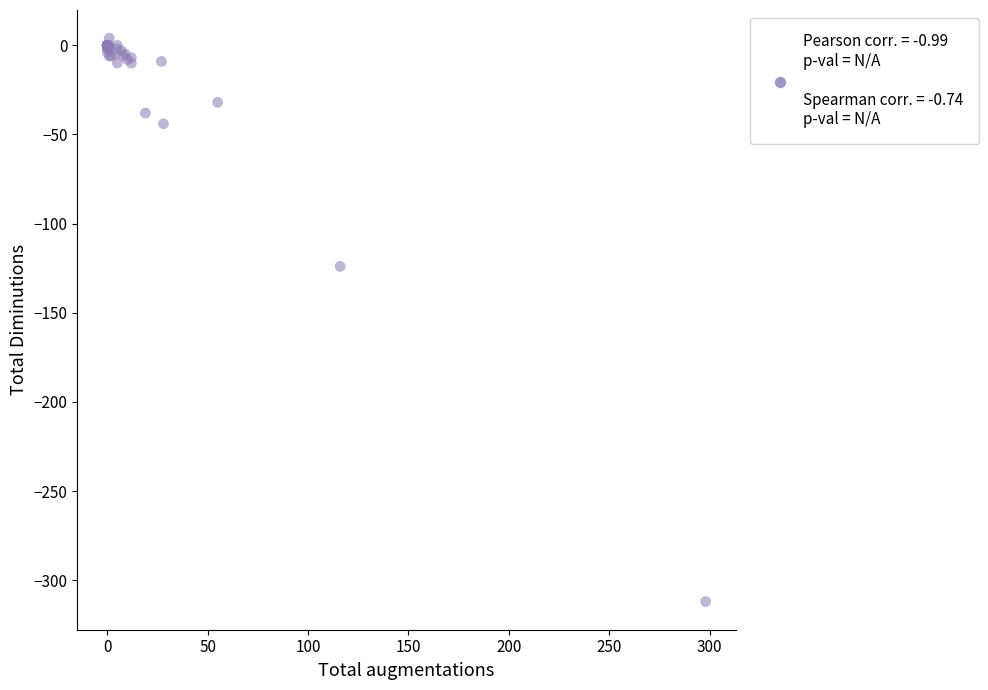

What Y value in the scatter plot is closest to -154?

-124